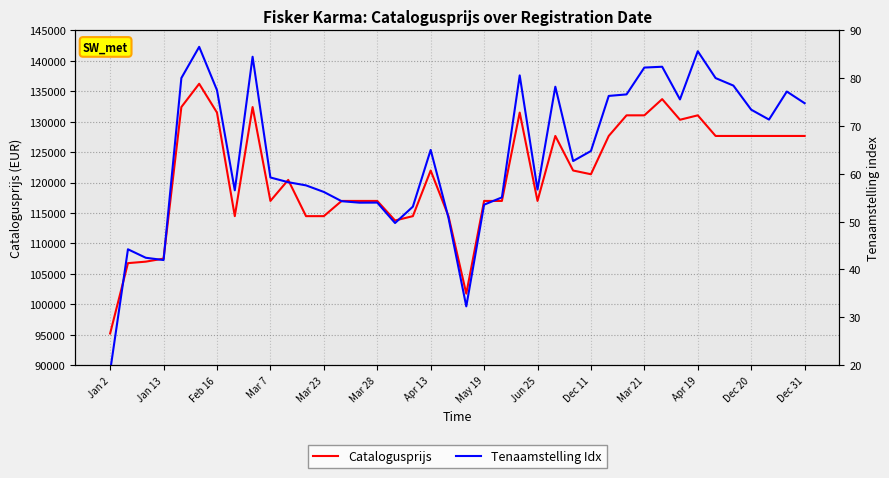

What is the maximum value for Catalogusprijs?

136229